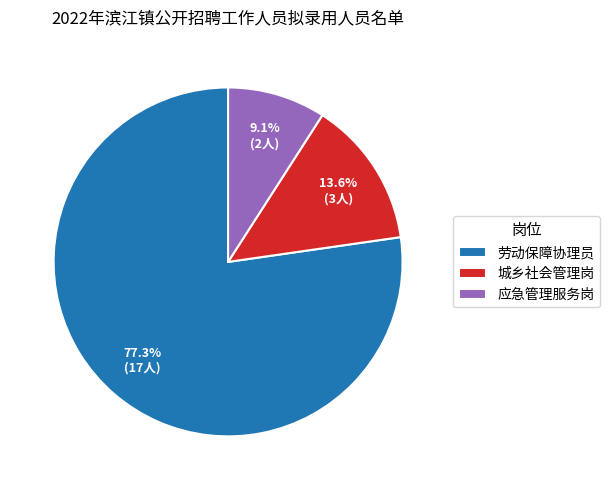

Count the number of slices in the pie.

3